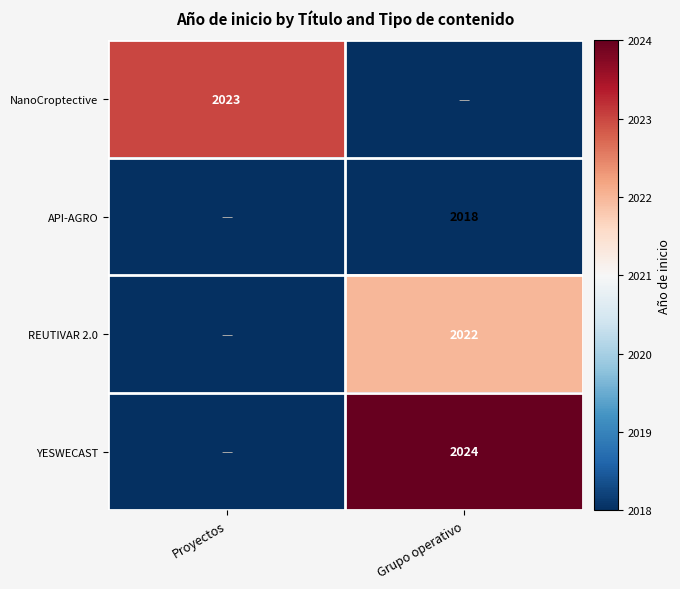

True or false: NanoCroptective has a value of 2023 at Proyectos.

True